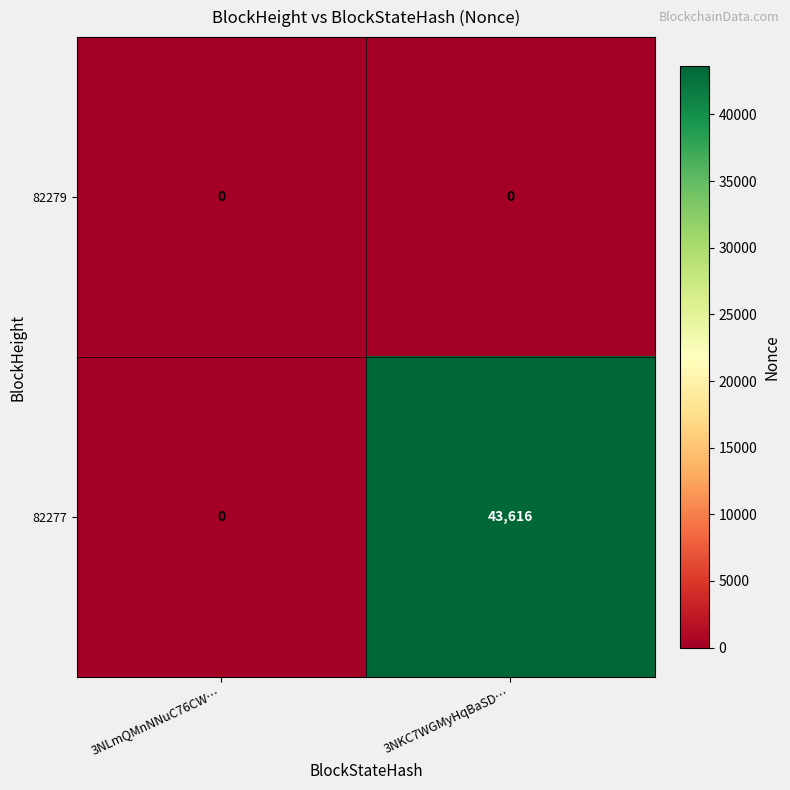

What is the total value across all series at 3NKC7WGMyHqBaSD…?

43616